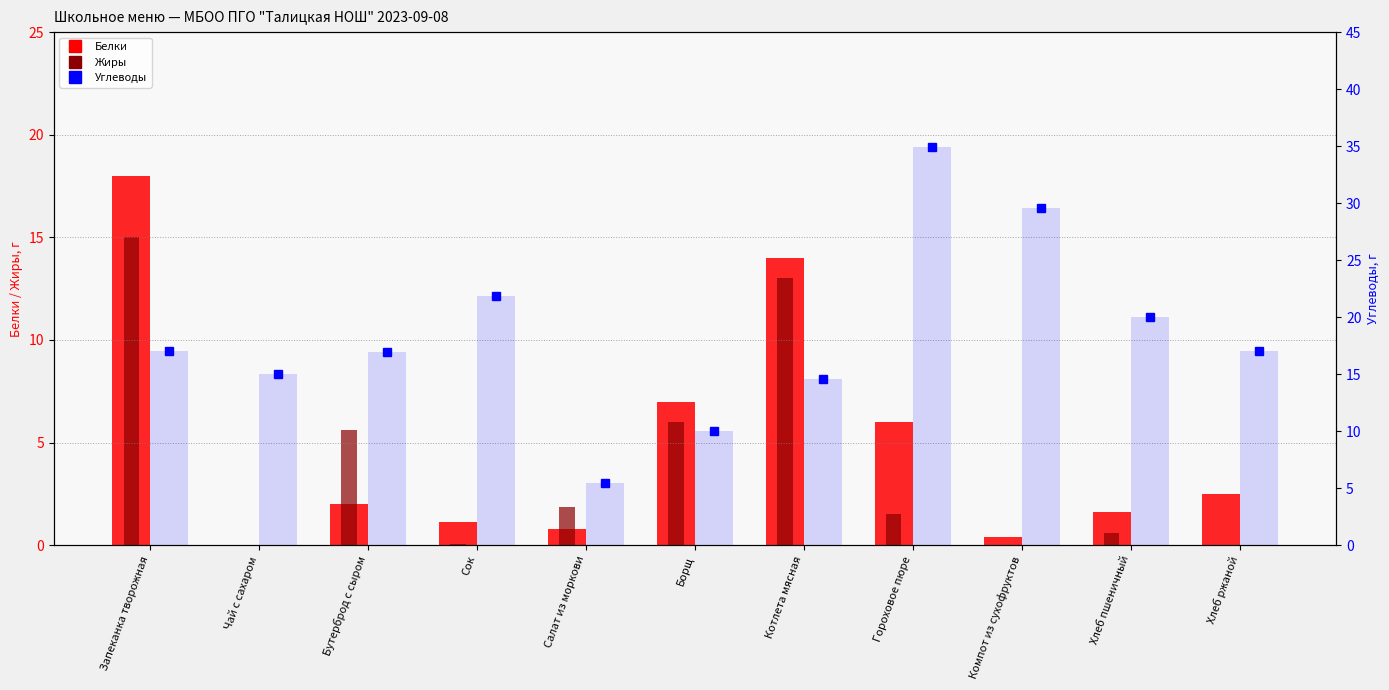

Rank the series at Сок from lowest to highest value.

Жиры, Белки, Углеводы, Углеводы (bar)